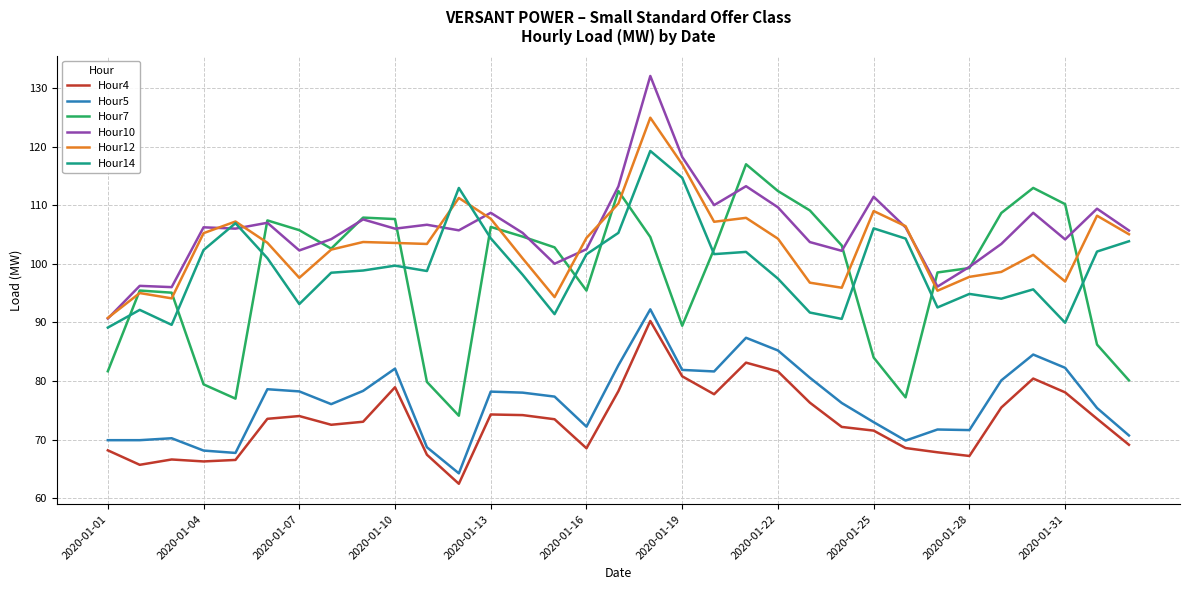

What is the maximum value shown in the chart?

132.1